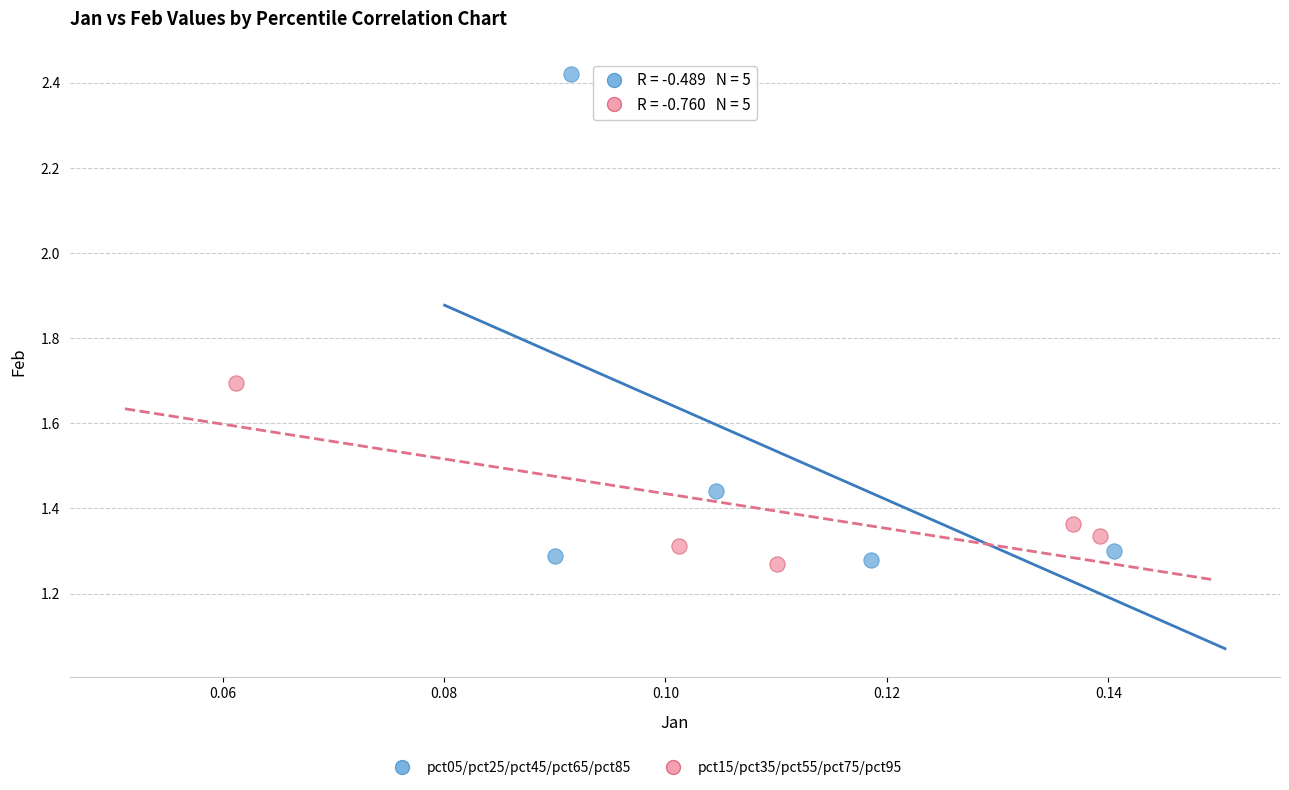

Which series contains the highest Y value?

pct05/pct25/pct45/pct65/pct85